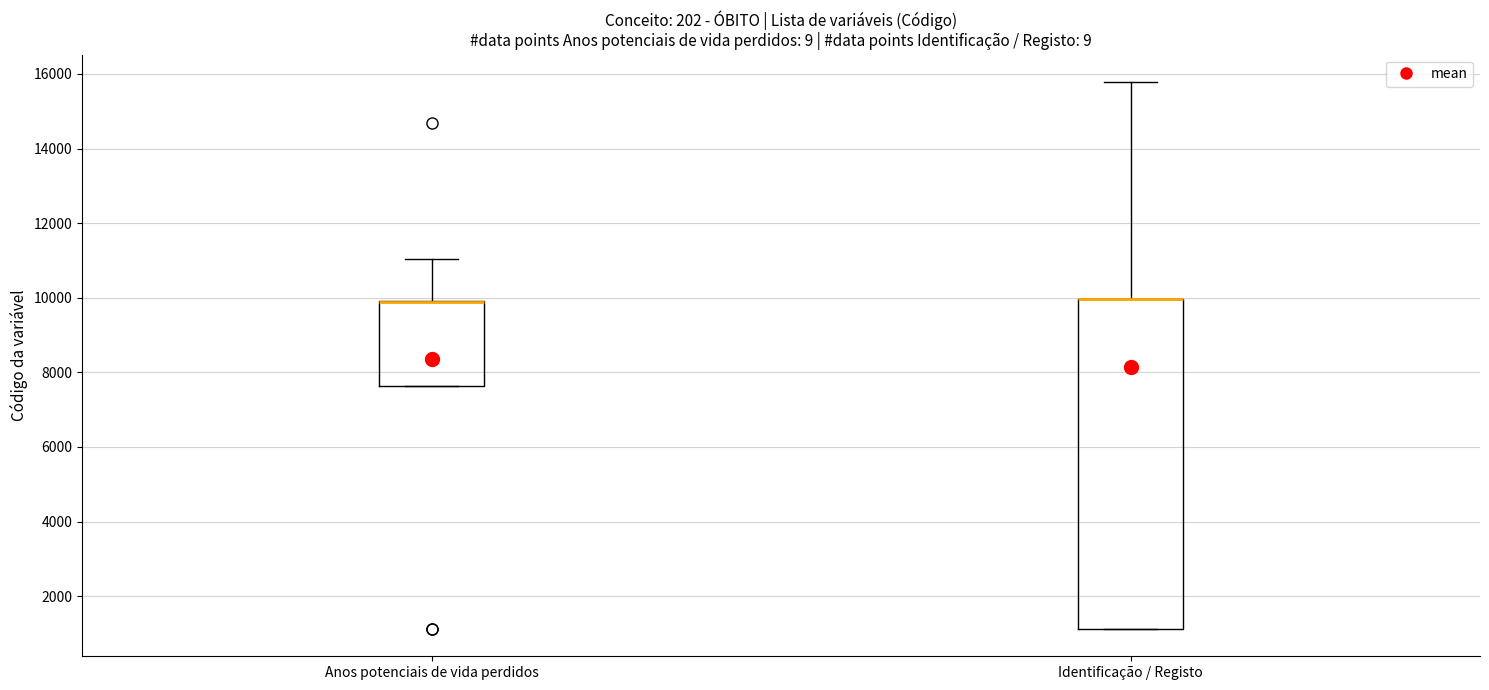

Reading left to right, transcribe this box plot: for each box, give where its median line is, the range the box spans, and where its two whiskers end, as read against the y-axis. The values are not printed on the chart, so give them approximately, as read against the axis.

Anos potenciais de vida perdidos: median 9800 (drawn on the box's upper edge), box 7600 to 10000, whiskers 7600 to 11000
Identificação / Registo: median 10000 (drawn on the box's upper edge), box 1200 to 10000, whiskers 1200 to 15800